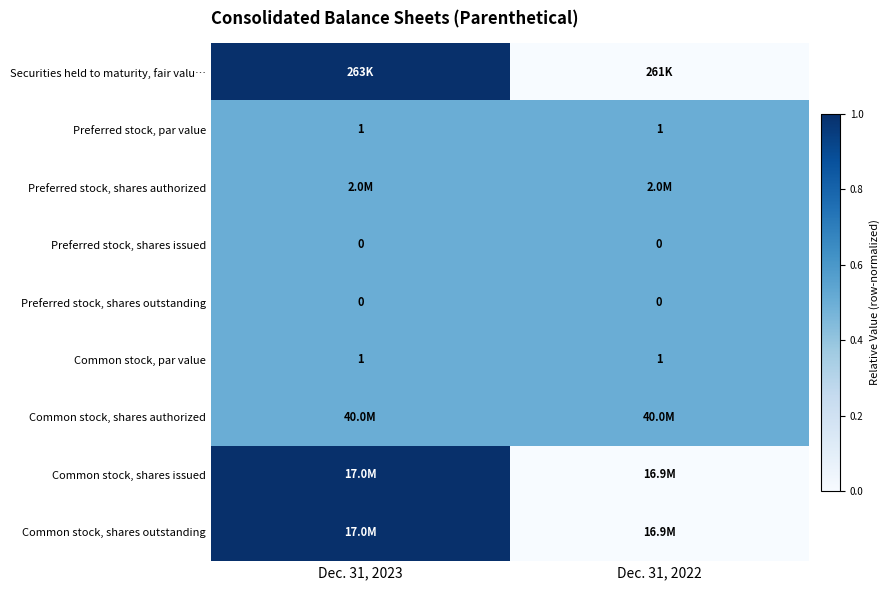

The value of Common stock, par value at Dec. 31, 2023 is 1.0. True or false?

True